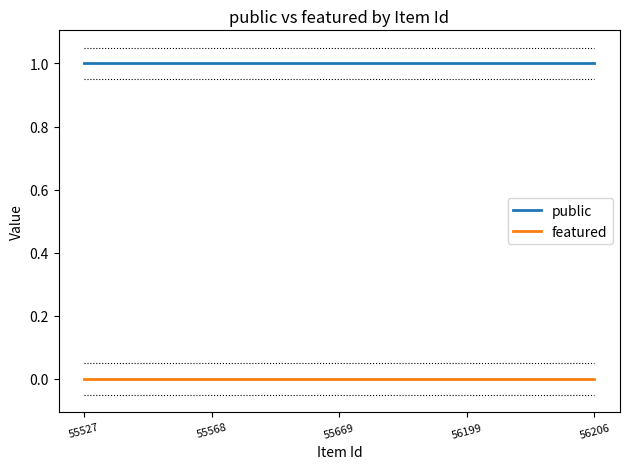

True or false: public and featured intersect in this chart.

False